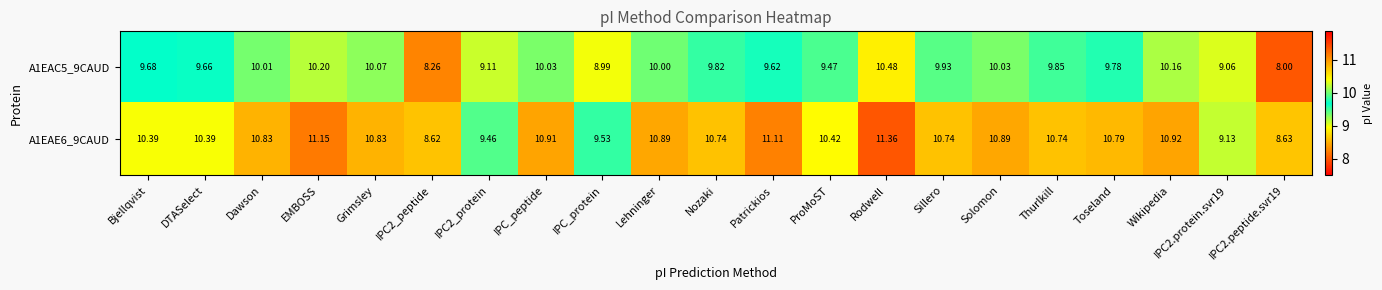

Which series has the widest spread of values?

A1EAE6_9CAUD